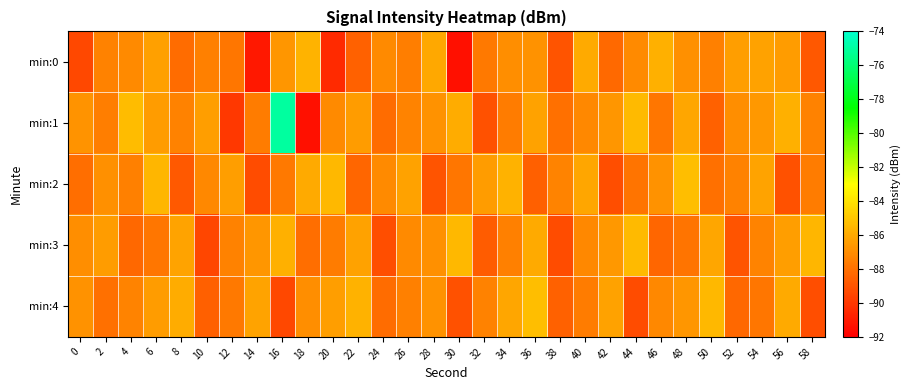

Reading left to right, list all the values displayed in this chart.

min:0: 0=-89.5	2=-87.4	4=-87.1	6=-86.3	8=-88.1	10=-87.5	12=-87.8	14=-91.1	16=-86.7	18=-85.6	20=-90.5	22=-88.5	24=-87.1	26=-87.5	28=-86.1	30=-91.4	32=-87.6	34=-87.0	36=-86.9	38=-89.0	40=-86.0	42=-88.2	44=-87.1	46=-85.8	48=-86.9	50=-87.5	52=-86.4	54=-86.3	56=-86.5	58=-88.9
min:1: 0=-86.8	2=-87.5	4=-85.4	6=-86.5	8=-87.4	10=-86.4	12=-90.0	14=-87.6	16=-75.0	18=-91.4	20=-87.1	22=-86.5	24=-88.2	26=-87.3	28=-86.8	30=-85.9	32=-89.1	34=-87.6	36=-86.3	38=-88.0	40=-87.2	42=-86.7	44=-85.4	46=-87.8	48=-86.1	50=-88.5	52=-87.0	54=-86.6	56=-85.8	58=-87.4
min:2: 0=-88.1	2=-86.9	4=-87.5	6=-85.6	8=-88.8	10=-87.2	12=-86.4	14=-89.3	16=-87.7	18=-86.0	20=-85.5	22=-88.4	24=-87.1	26=-86.3	28=-89.0	30=-87.8	32=-86.5	34=-85.7	36=-88.6	38=-87.3	40=-86.1	42=-89.2	44=-87.9	46=-86.8	48=-85.3	50=-88.0	52=-87.4	54=-86.2	56=-89.1	58=-87.6
min:3: 0=-87.0	2=-86.5	4=-88.3	6=-87.8	8=-86.2	10=-89.5	12=-87.4	14=-86.7	16=-85.8	18=-88.1	20=-87.6	22=-86.3	24=-89.2	26=-87.1	28=-86.9	30=-85.5	32=-88.7	34=-87.5	36=-86.0	38=-89.3	40=-87.2	42=-86.6	44=-85.4	46=-88.4	48=-87.9	50=-86.1	52=-89.0	54=-87.3	56=-86.4	58=-85.6
min:4: 0=-86.8	2=-88.0	4=-87.3	6=-86.5	8=-85.9	10=-88.6	12=-87.7	14=-86.2	16=-89.4	18=-87.0	20=-86.4	22=-85.7	24=-88.2	26=-87.5	28=-86.8	30=-89.1	32=-87.4	34=-86.1	36=-85.3	38=-88.5	40=-87.6	42=-86.3	44=-89.3	46=-87.2	48=-86.7	50=-85.5	52=-88.3	54=-87.8	56=-86.0	58=-89.2